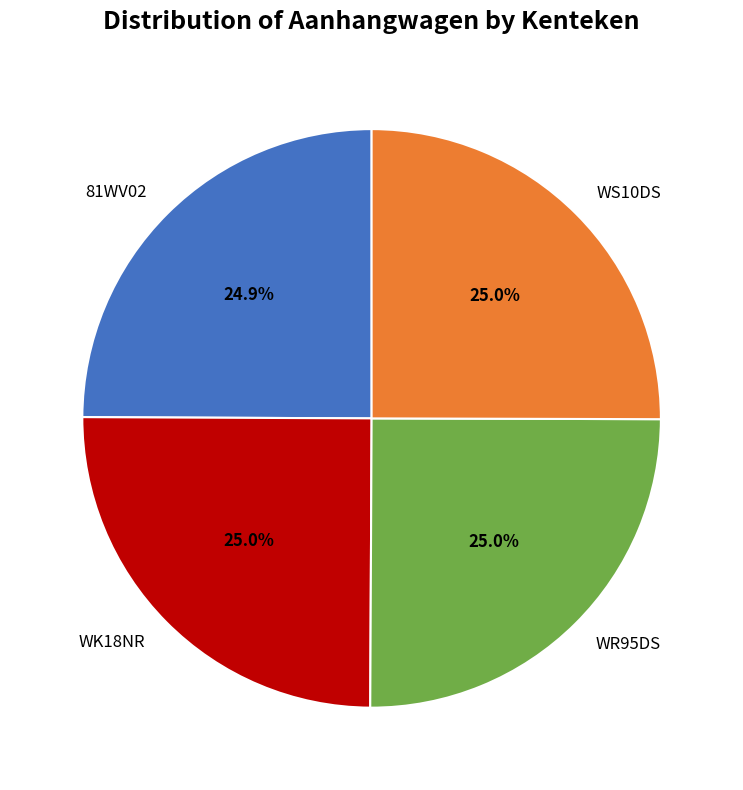

To the nearest percent, what portion does WS10DS represent?

25%